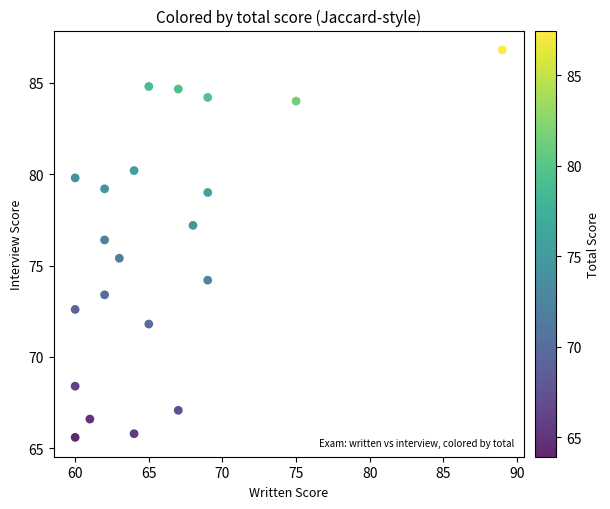

What is the range of X values (max minus min)?

29.0